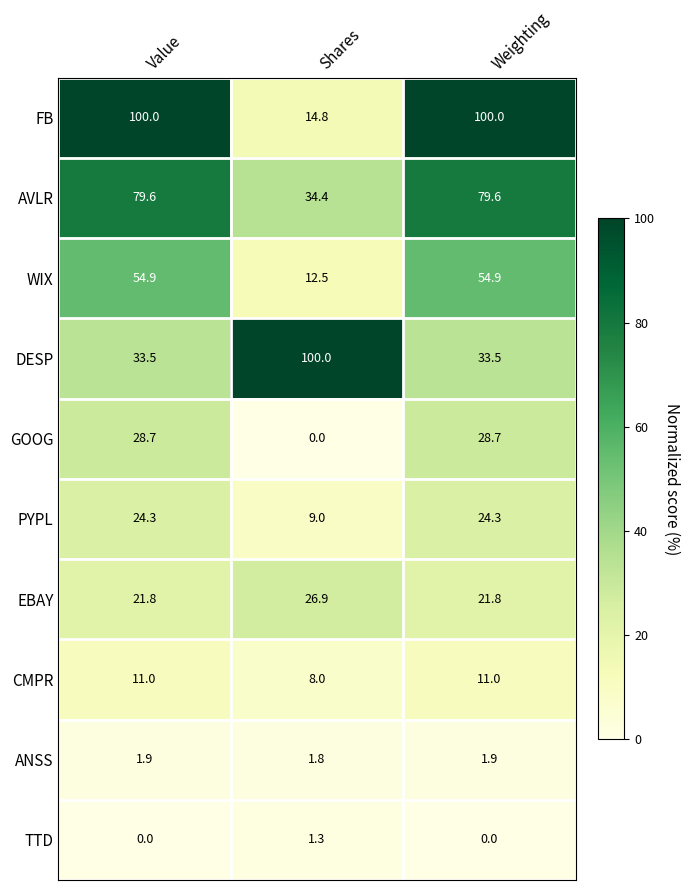

What is the average value of the CMPR series?

10.0